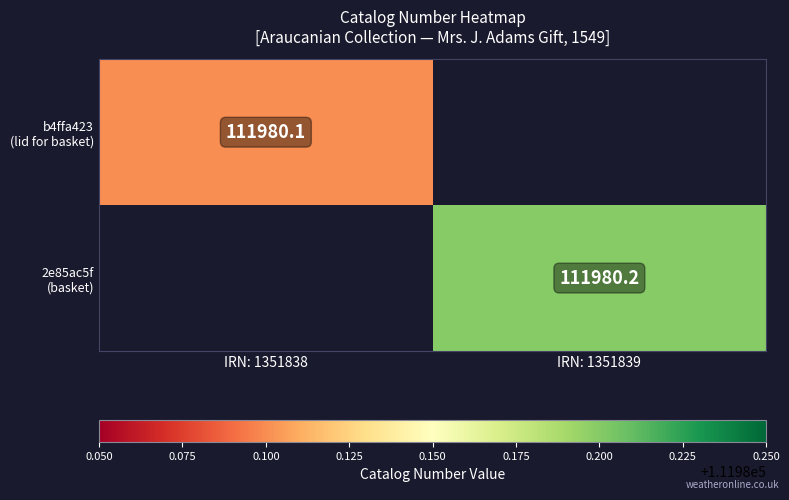

List the labels in order of 2e85ac5f (basket) value, smallest first.

IRN: 1351838, IRN: 1351839